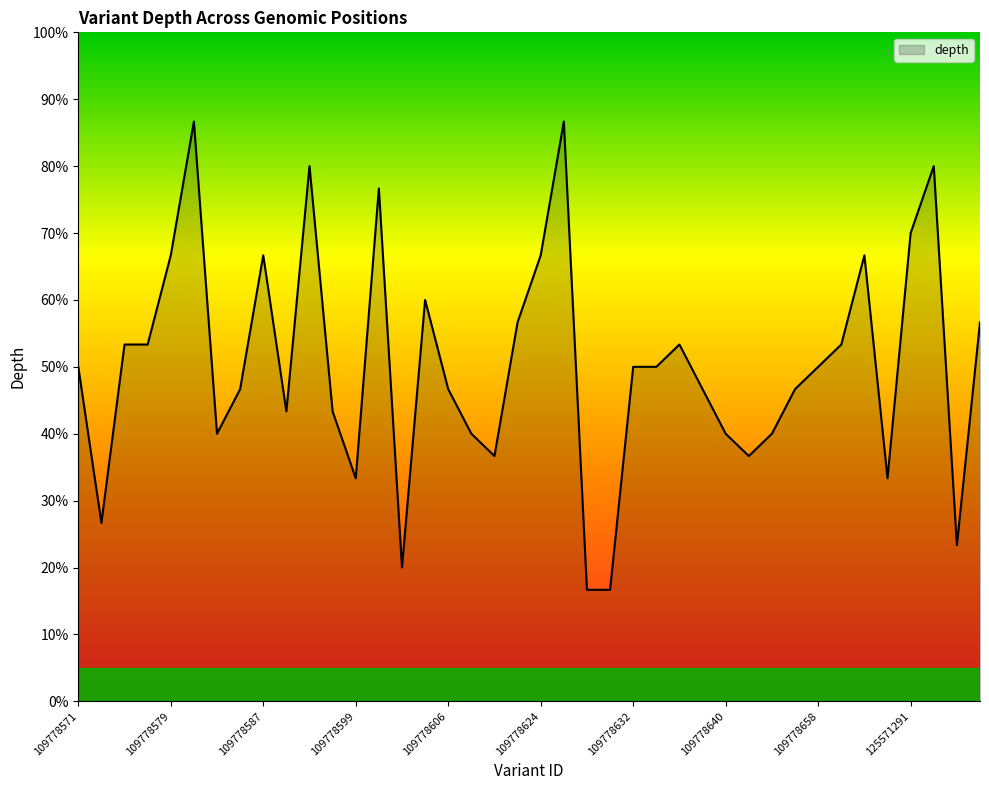

What is the maximum value shown in the chart?

86.7